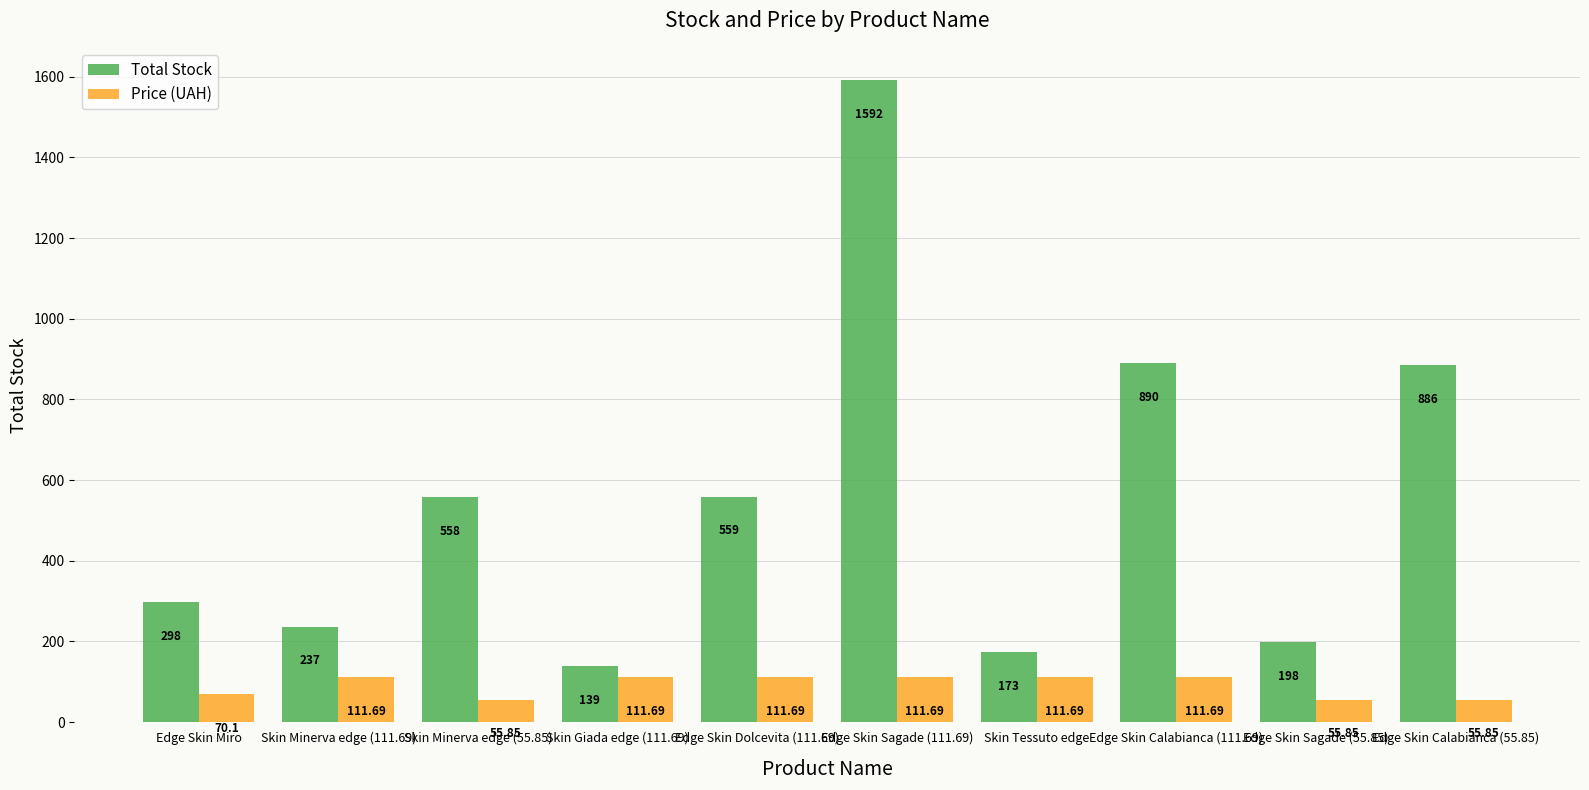

What is the spread (max minus min) of values at Skin Minerva edge (111.69)?

125.3